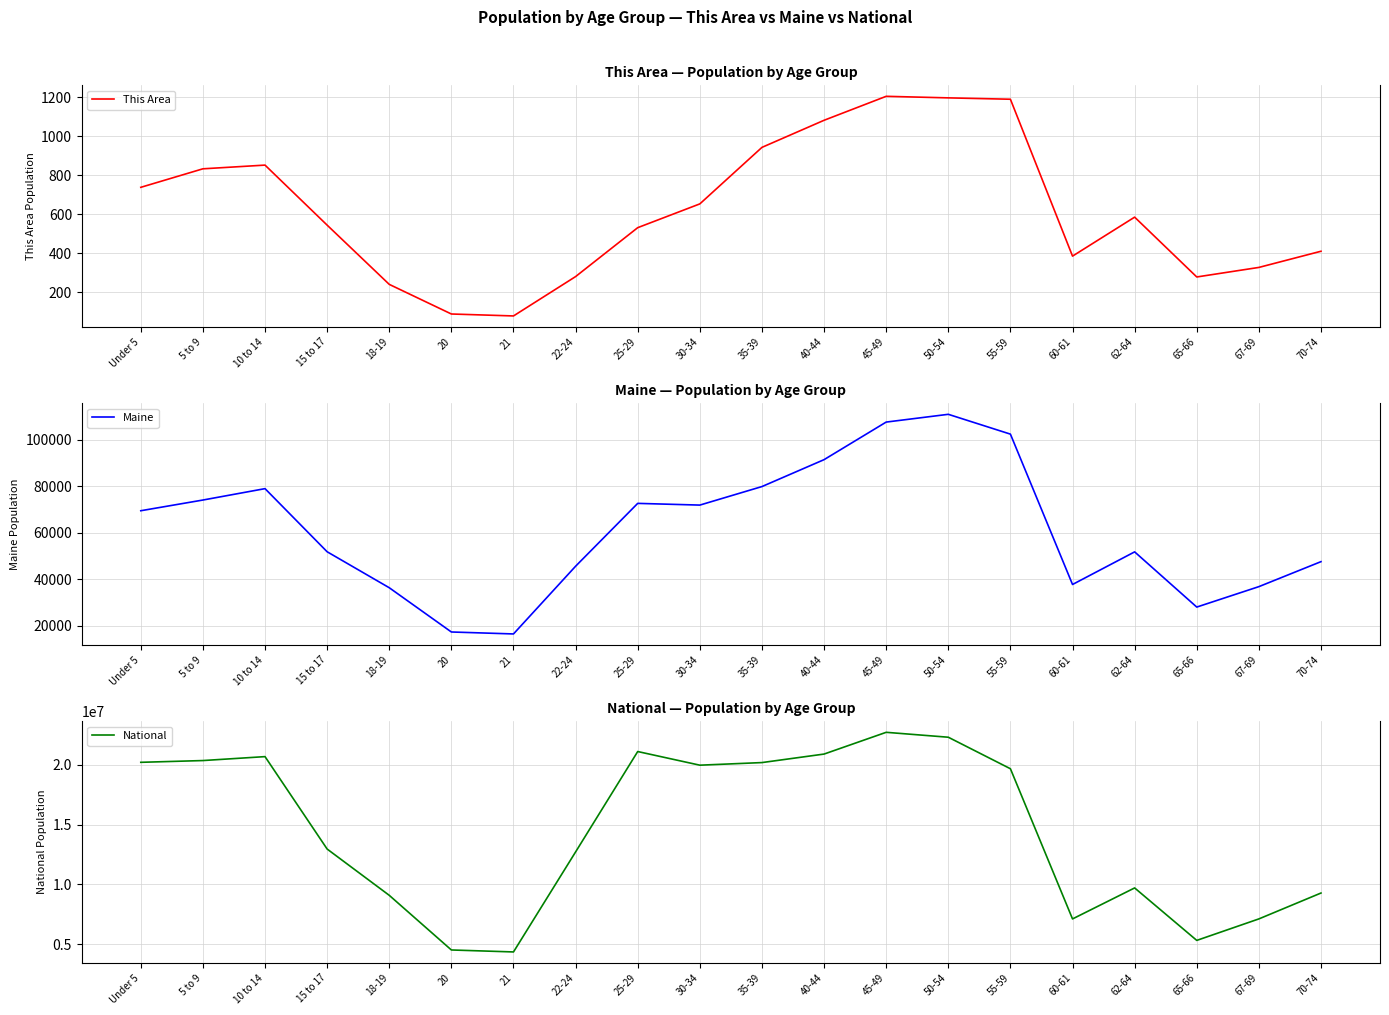

What value does the National series have at 67-69?

7115361